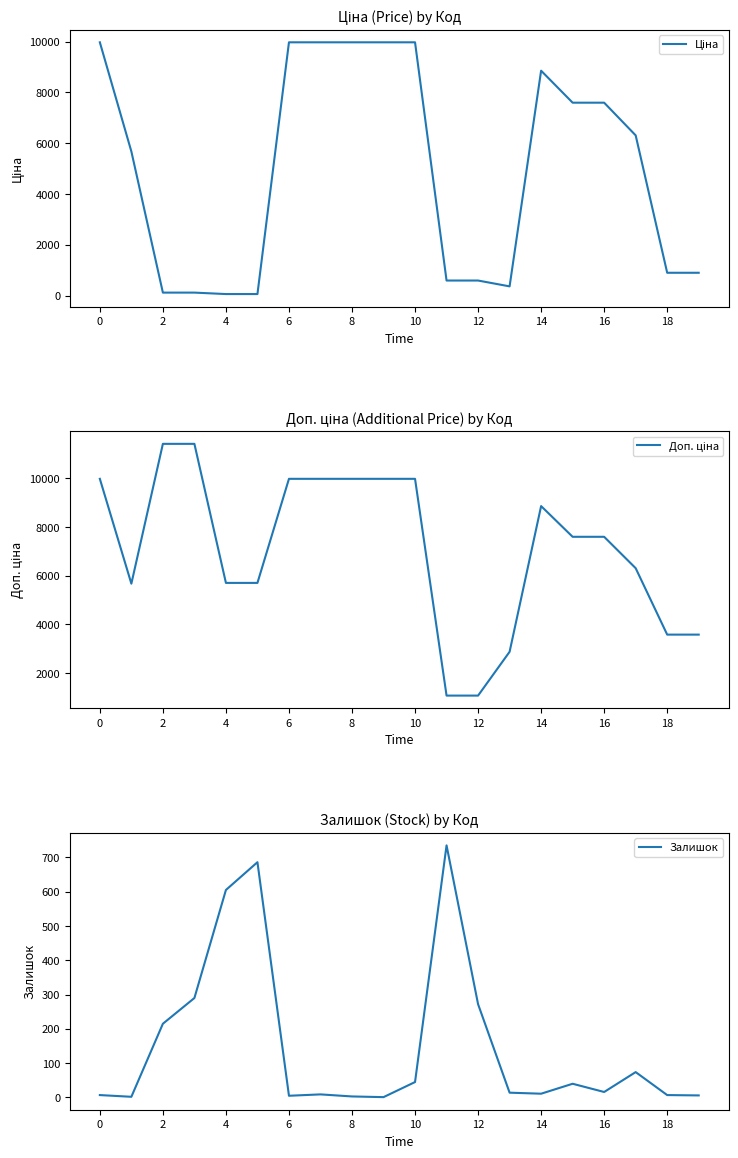

At which category is the sum across all series the highest?

10